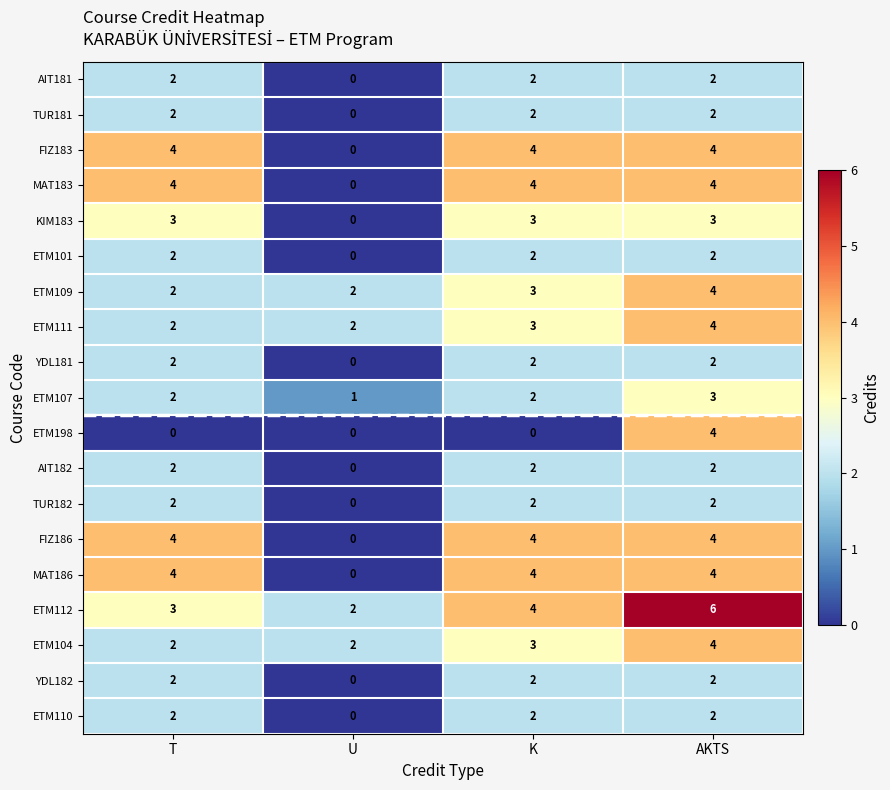

What is the total value across all series at U?

9